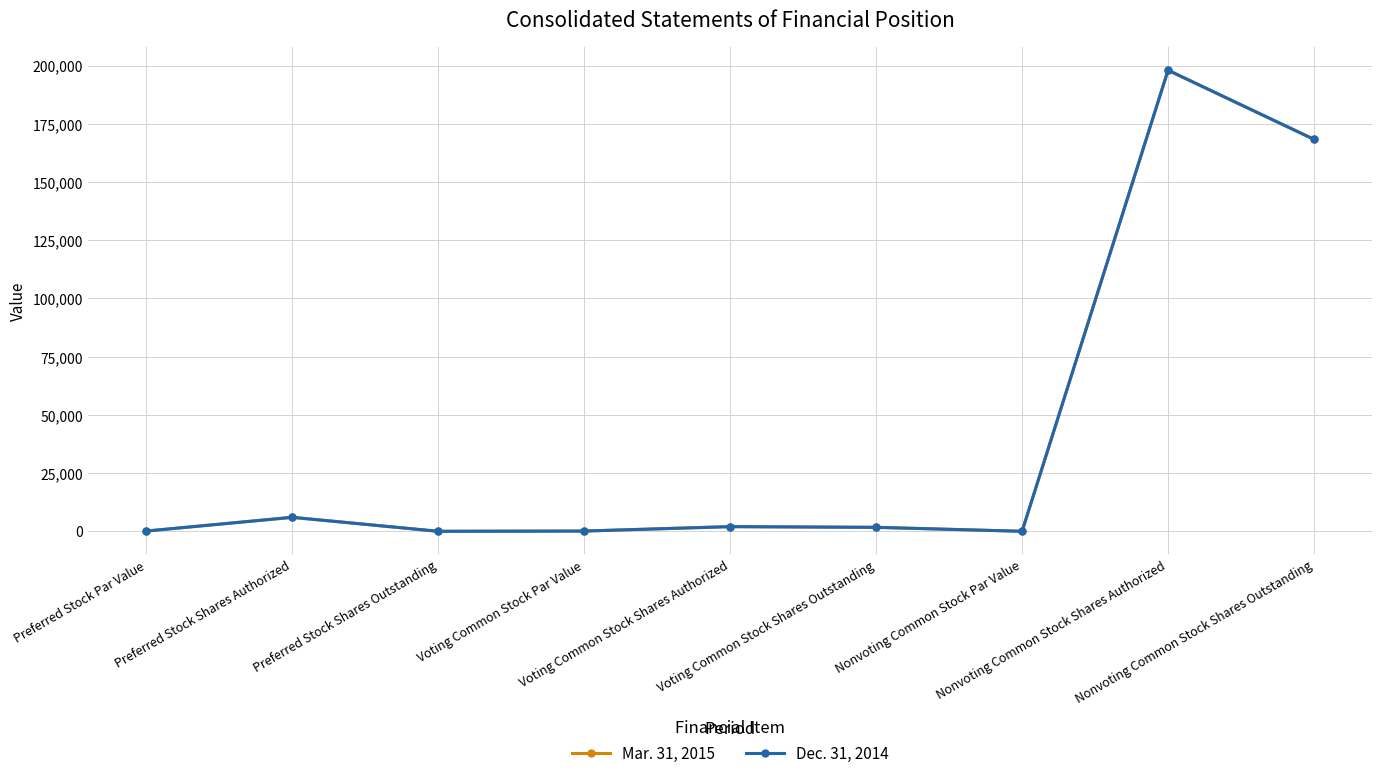

Is this an area chart (filled region under the line)?

No